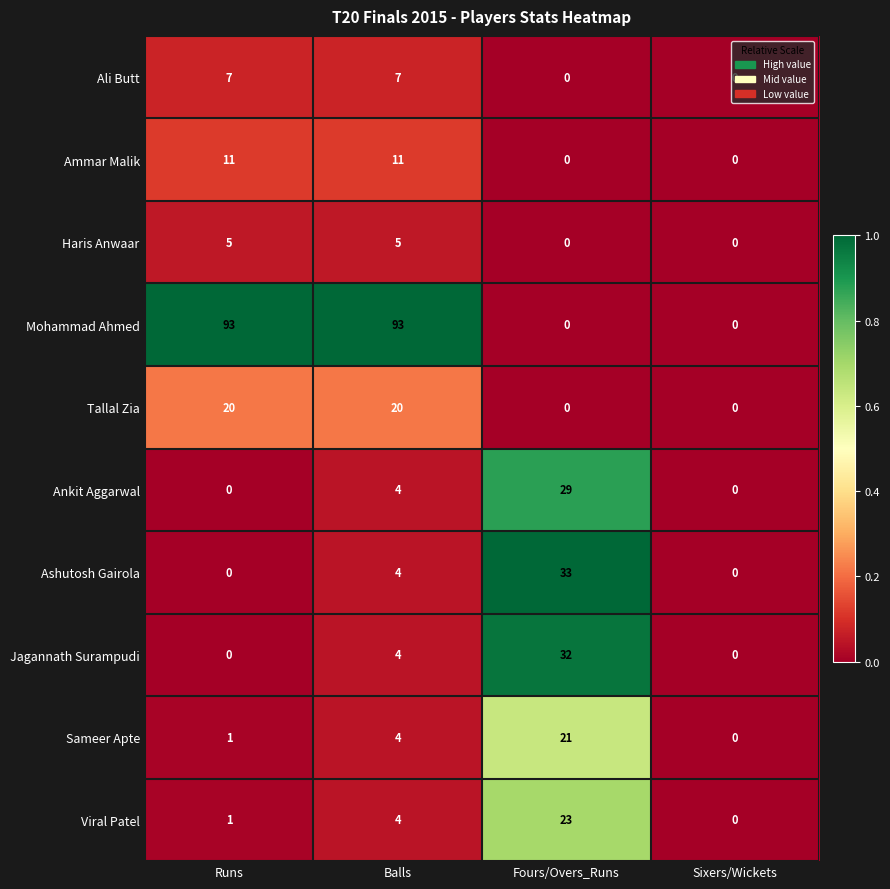

How many series are shown in this chart?

10